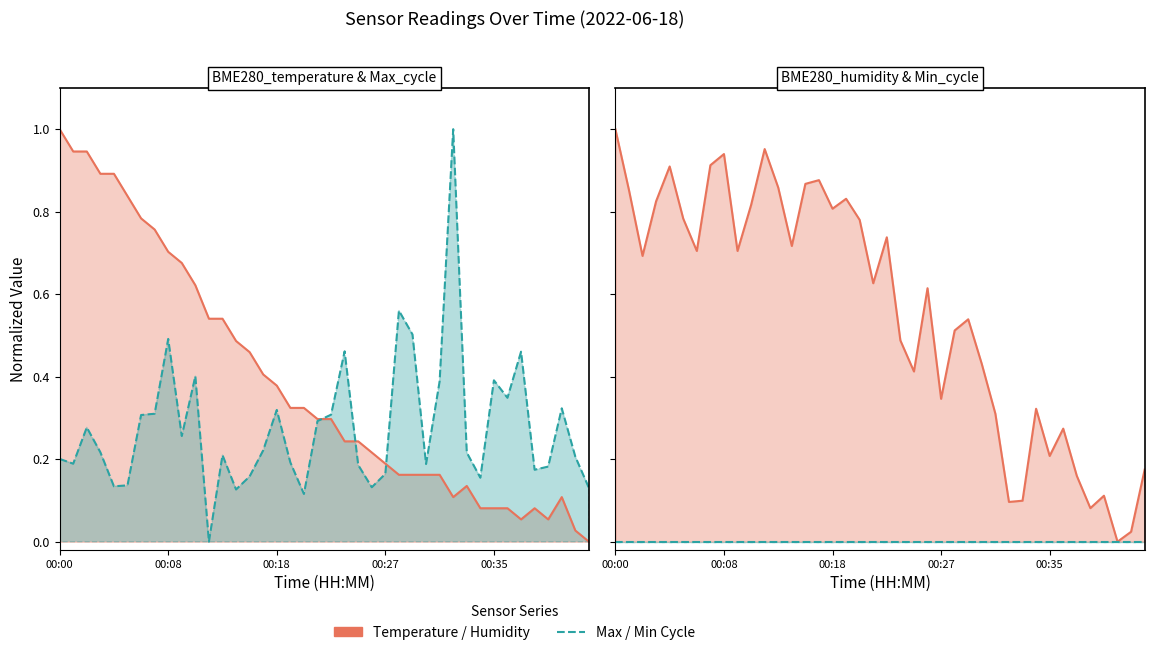

Which series has the largest range (max minus min)?

BME280_temperature